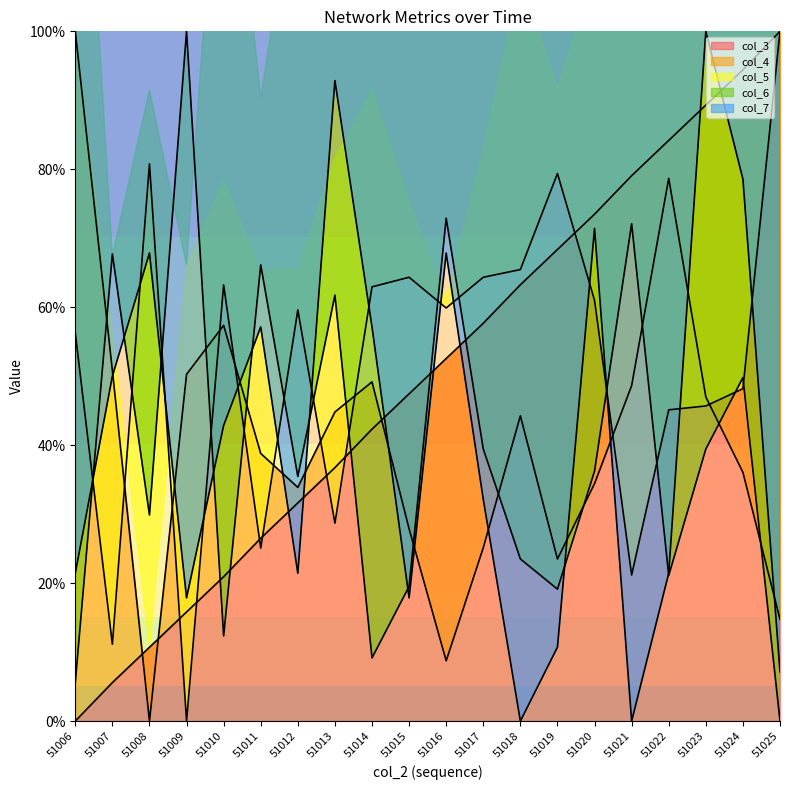

How many positive values does the col_5 series have?

19